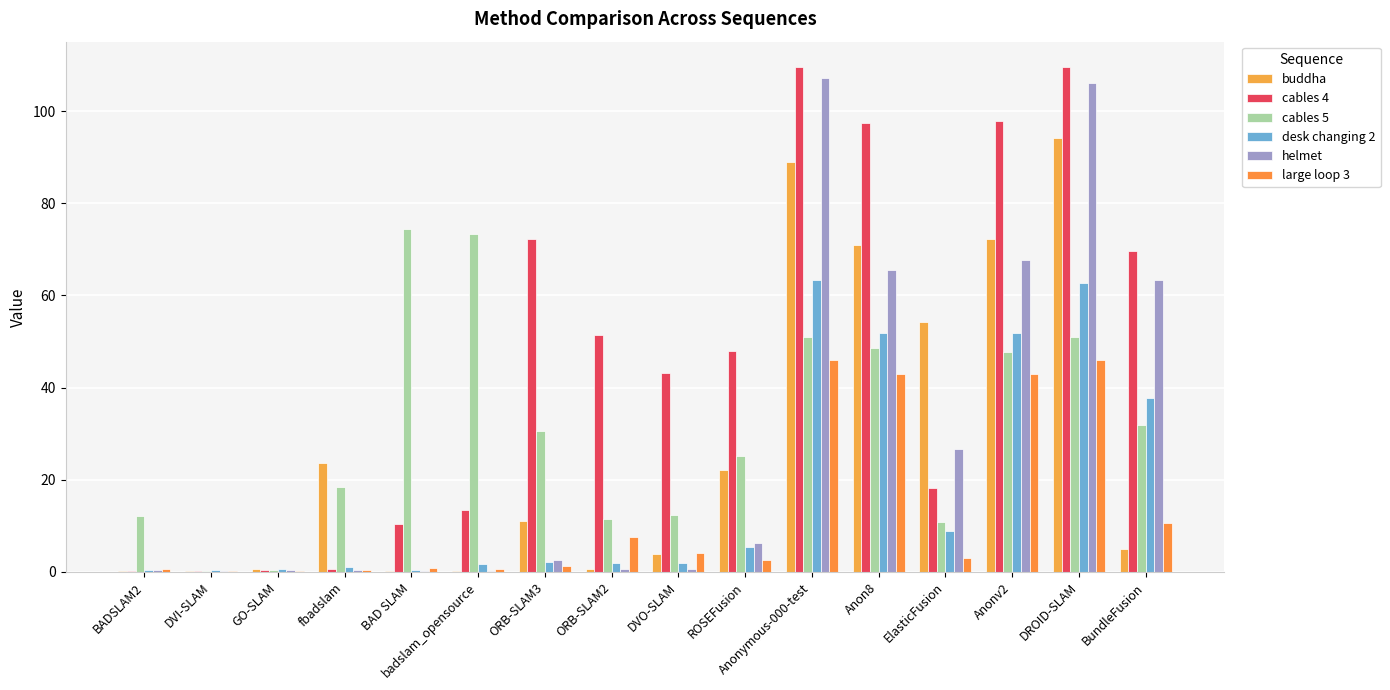

What is the label of the 7th bar from the right?

ROSEFusion